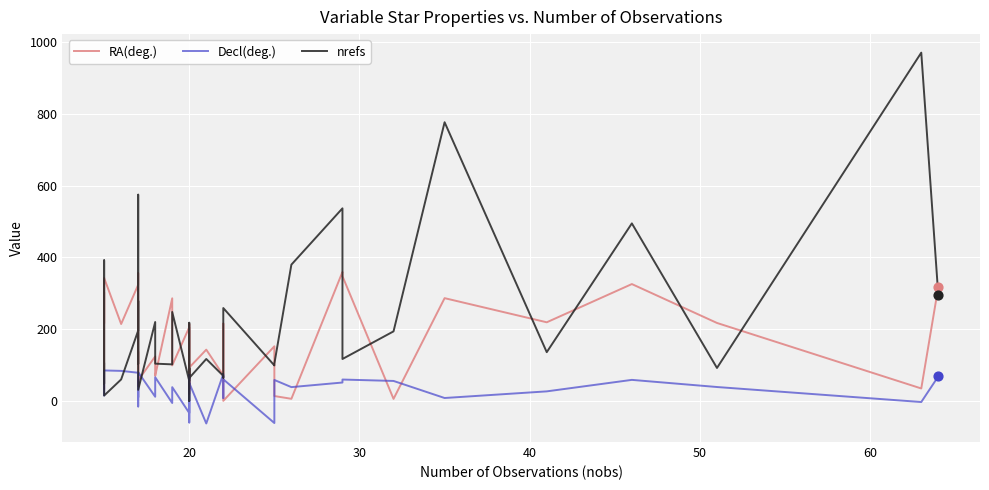

Which series has the largest total across all categories?

nrefs